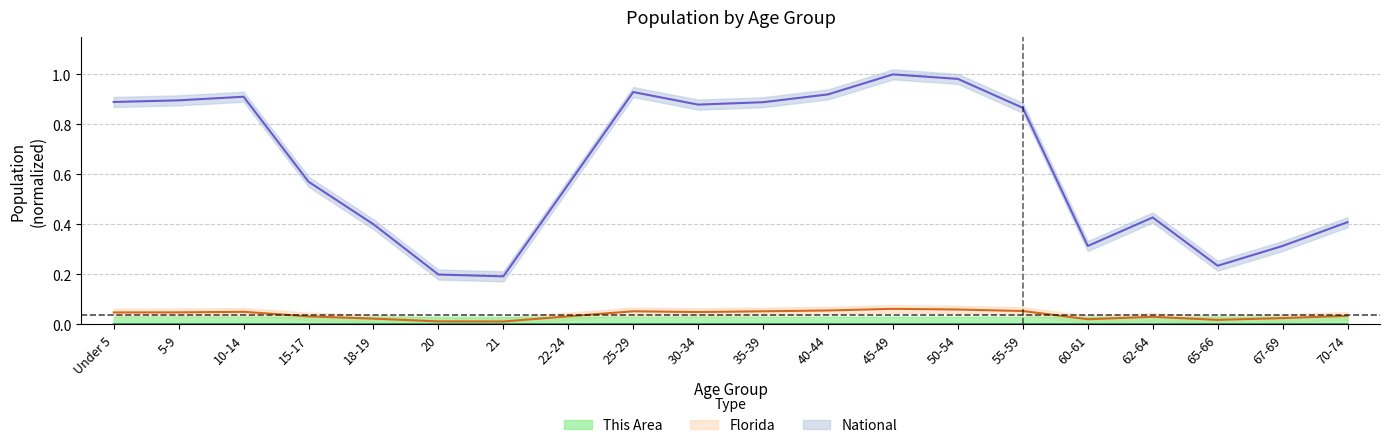

Which label corresponds to the largest value in the chart?

45-49